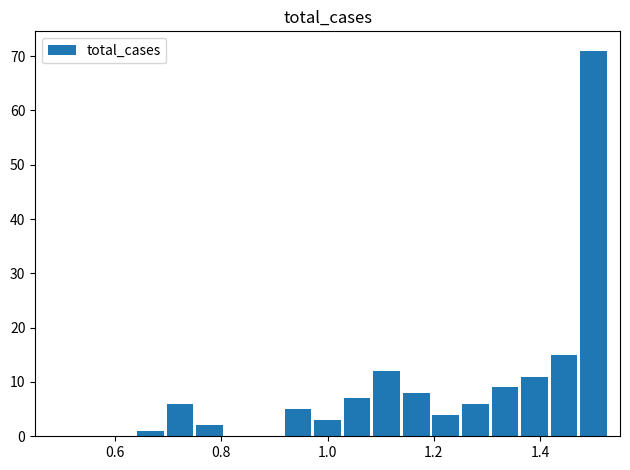

How many series are shown in this chart?

1